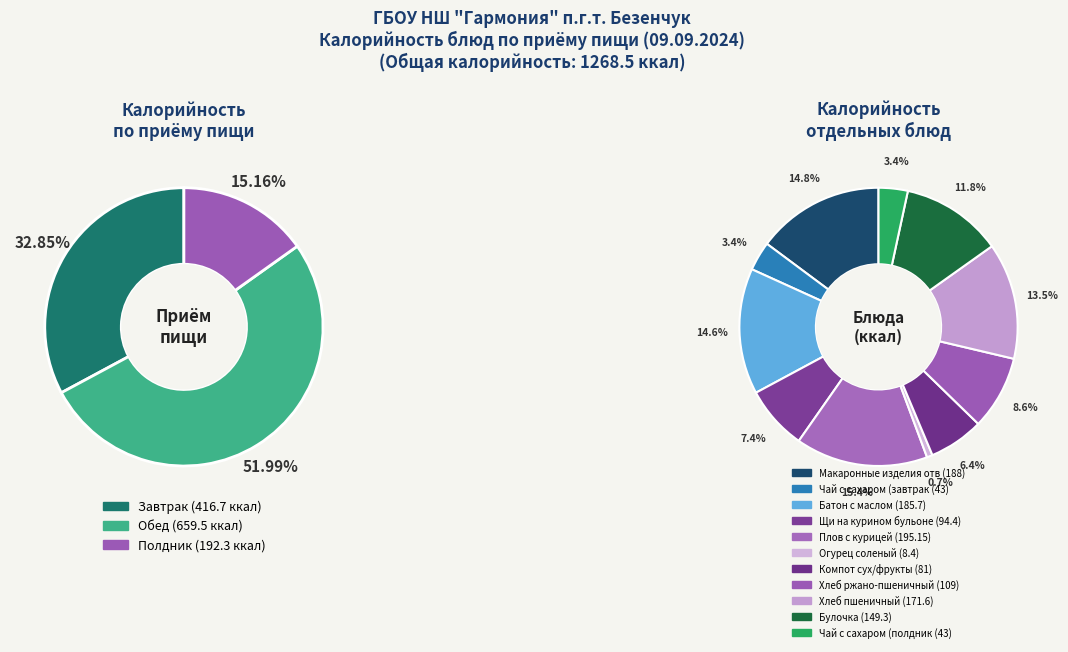

Is it true that Огурец соленый is 1% of the pie?

True